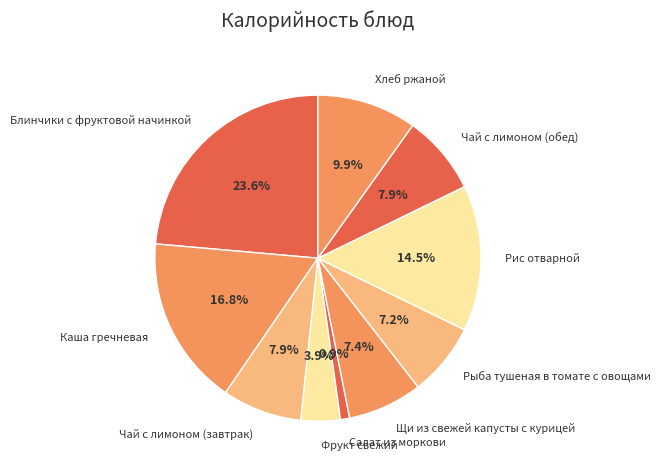

Does Салат из моркови represent more than half of the total?

No